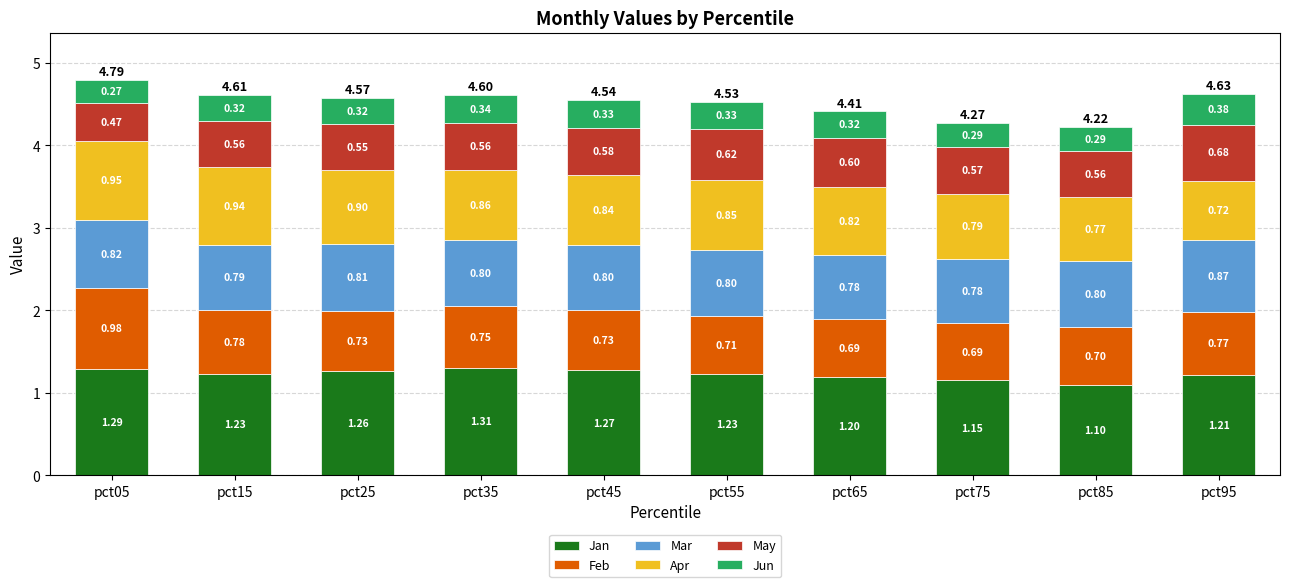

At which category is the sum across all series the highest?

pct05